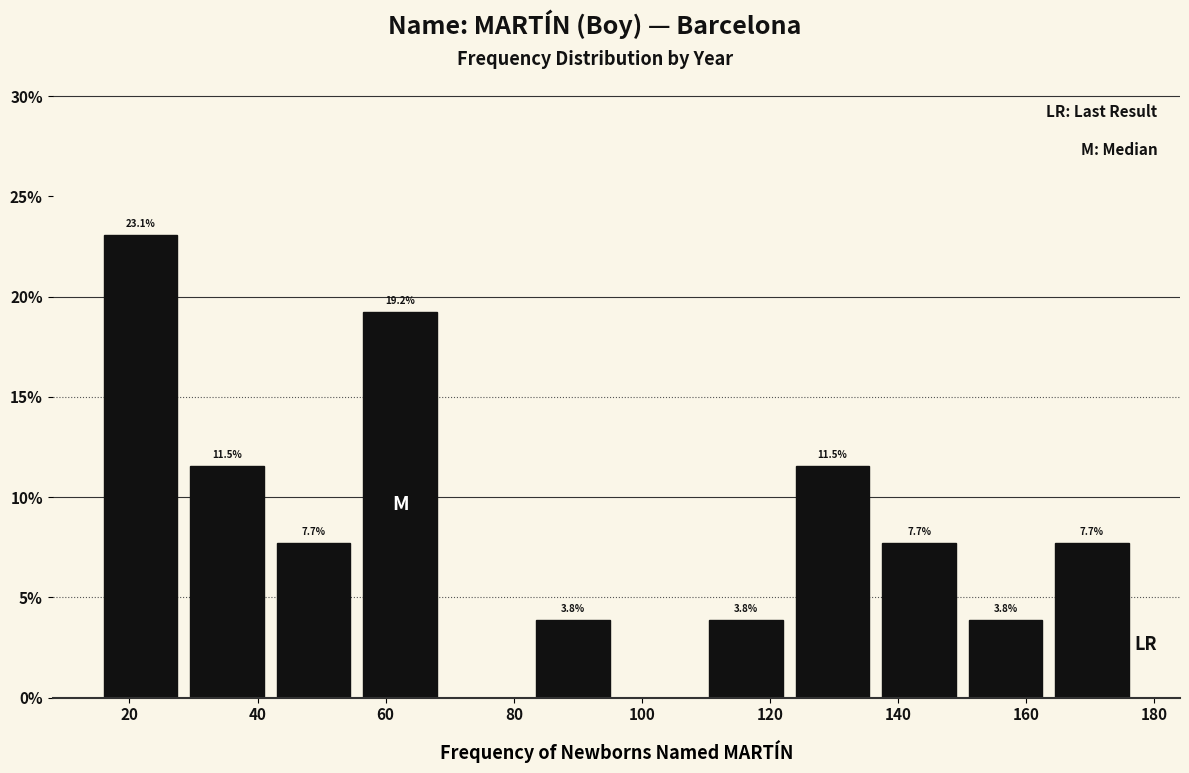

Which range on the x-axis has the tallest bar?

15.0 to 28.5